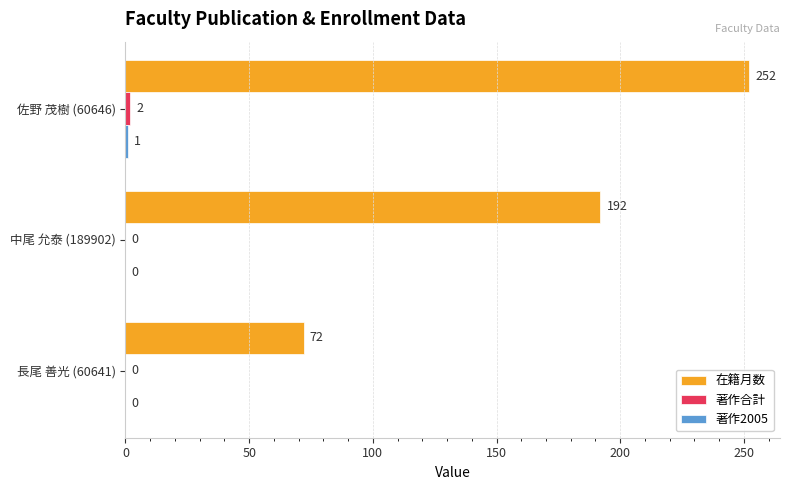

Which category has the highest value in the 在籍月数 series?

佐野 茂樹 (60646)